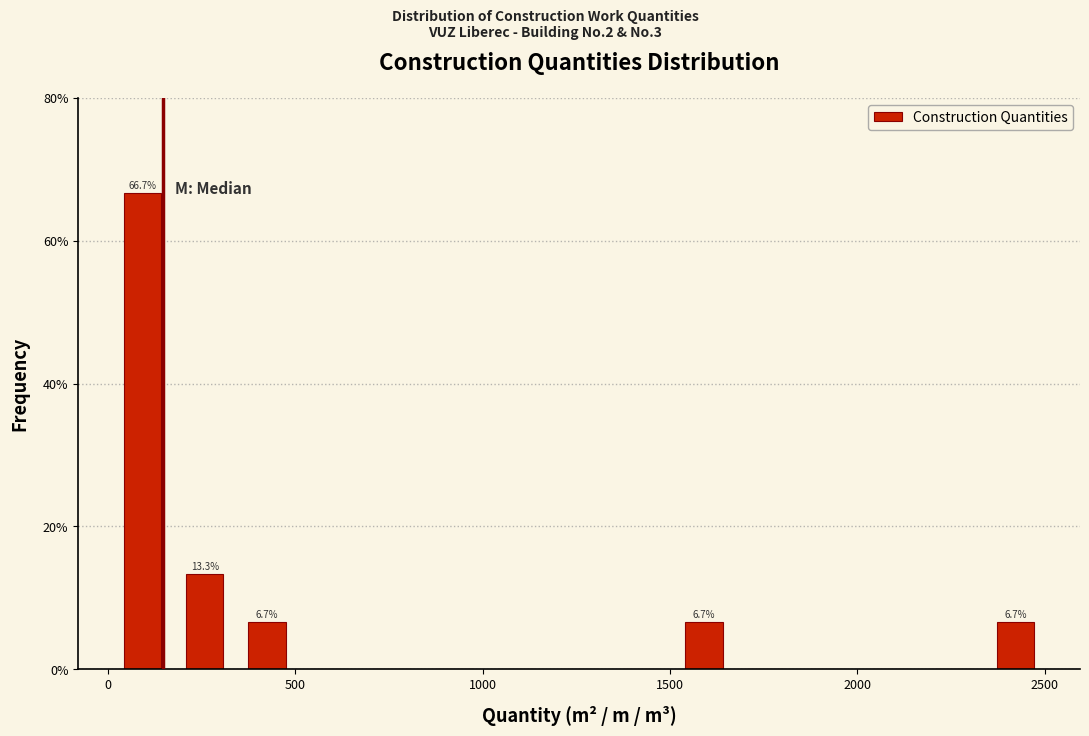

Around what value on the x-axis is the tallest bar? Give the approximate position of its centre, as read against the axis.

100